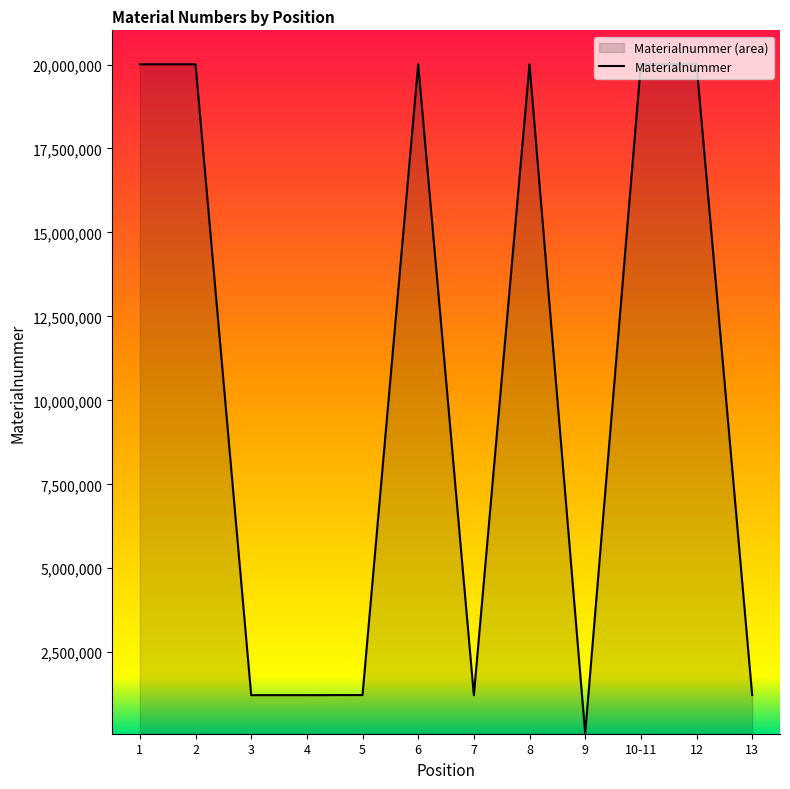

What is the value of the 4th point from the left?

1221730